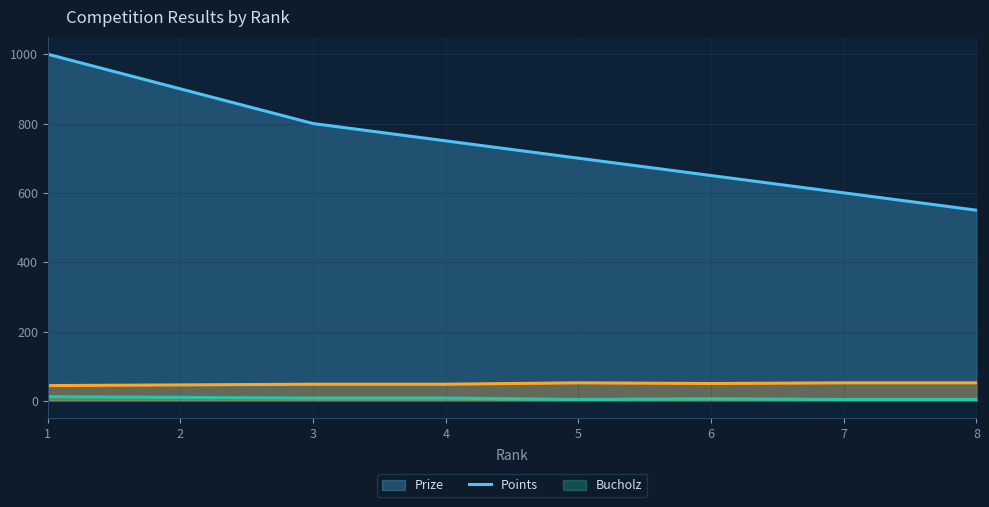

True or false: Prize has a value of 1592 at 1.

False